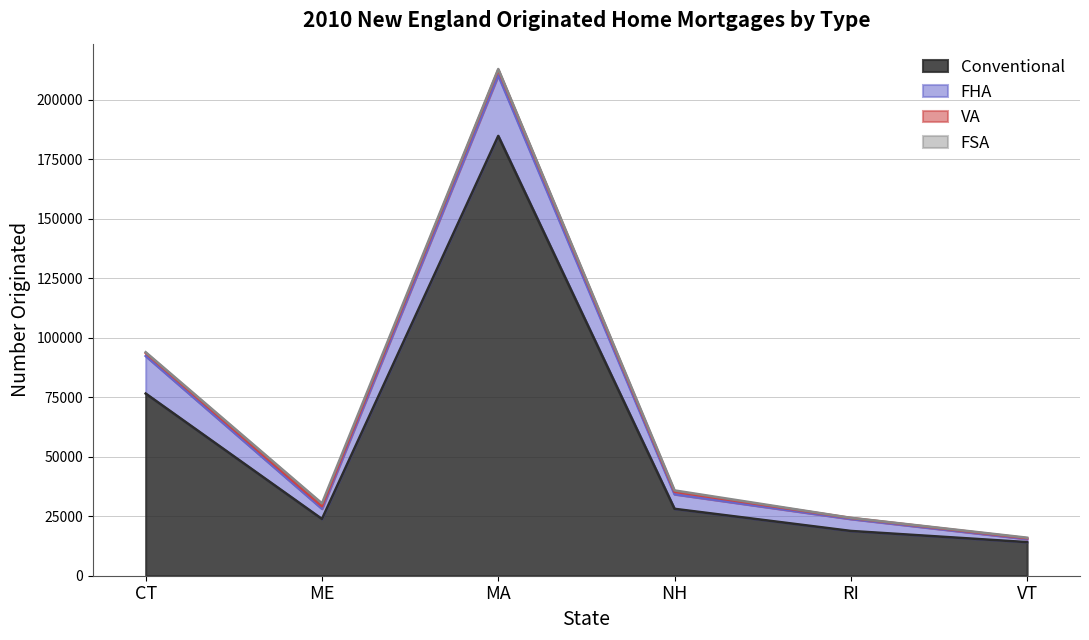

True or false: Conventional has a value of 20584 at VT.

False